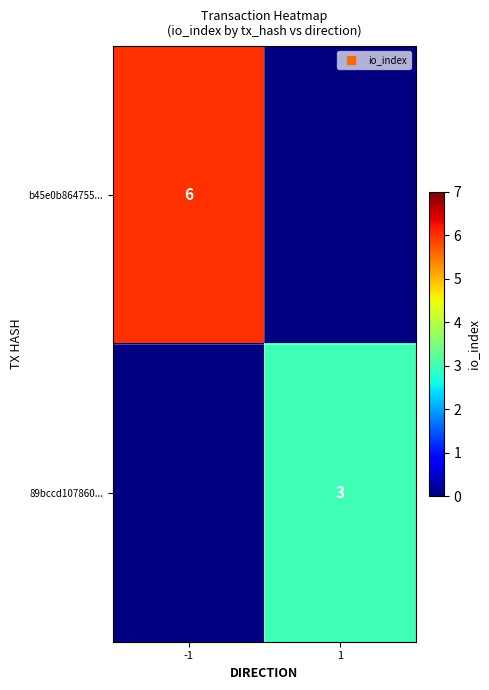

Rank the series by their average value, from highest to lowest.

b45e0b864755..., 89bccd107860...